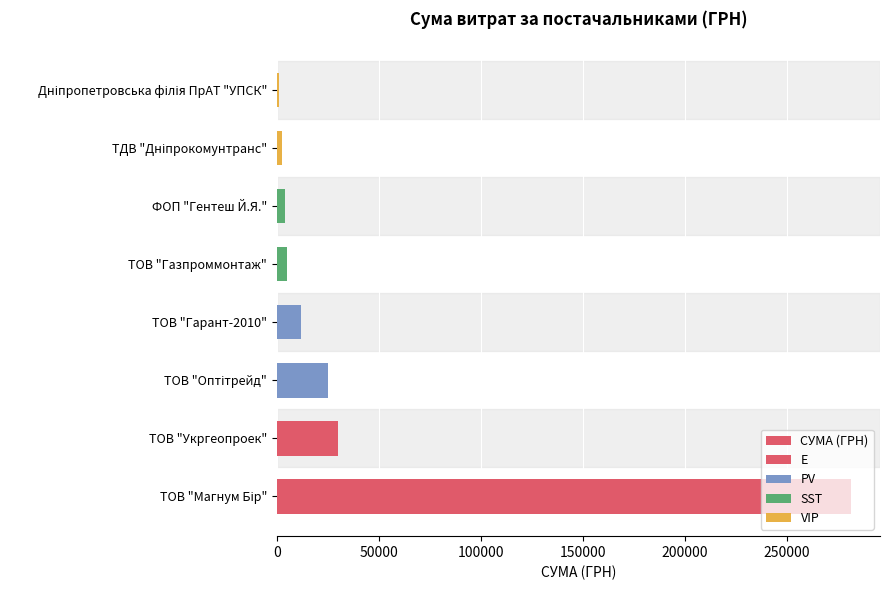

What is the difference between the maximum and minimum values?

280598.8